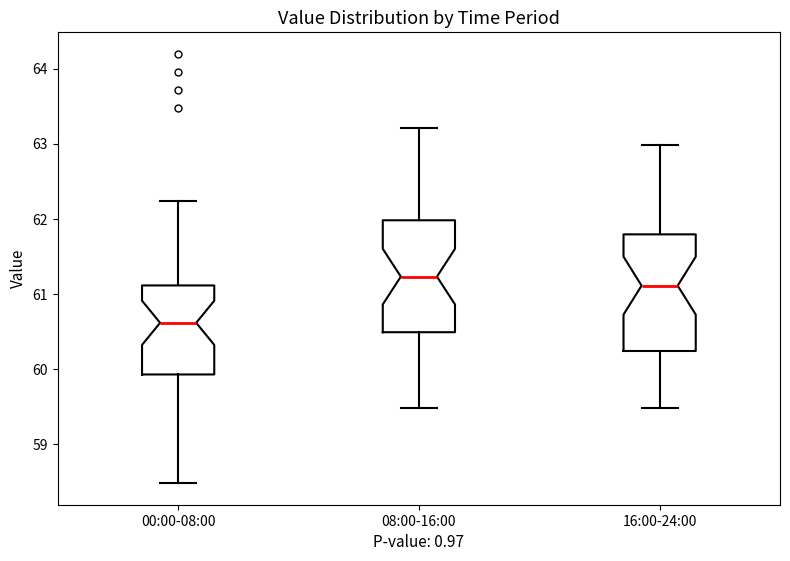

Reading left to right, transcribe this box plot: for each box, give where its median line is, the range the box spans, and where its two whiskers end, as read against the y-axis. The values are not printed on the chart, so give them approximately, as read against the axis.

00:00-08:00: median 60.6, box 59.9 to 61.1, whiskers 58.5 to 62.2
08:00-16:00: median 61.2, box 60.5 to 62.0, whiskers 59.5 to 63.2
16:00-24:00: median 61.1, box 60.2 to 61.8, whiskers 59.5 to 63.0